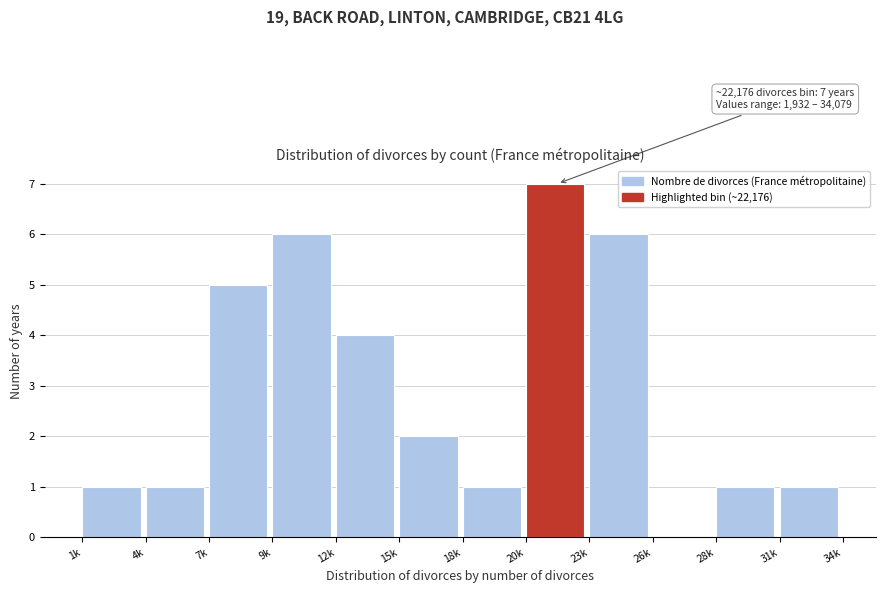

Reading right to left, what are all the values shown in this chart?

31k=1	28k=1	26k=0	23k=6	20k=7	18k=1	15k=2	12k=4	9k=6	7k=5	4k=1	1k=1